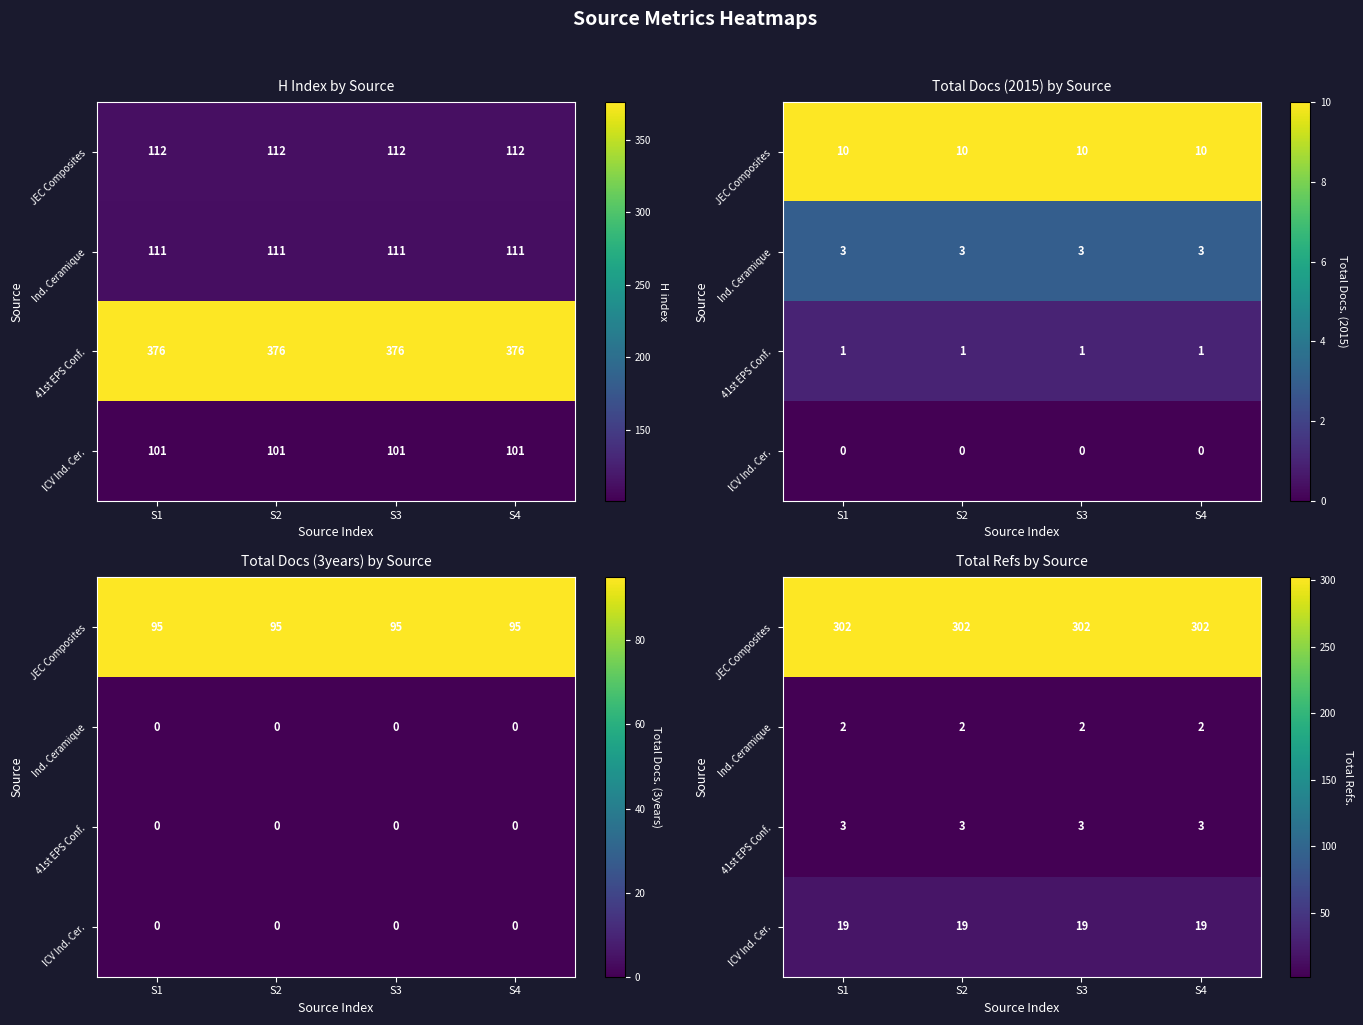

How many series are shown in this chart?

4